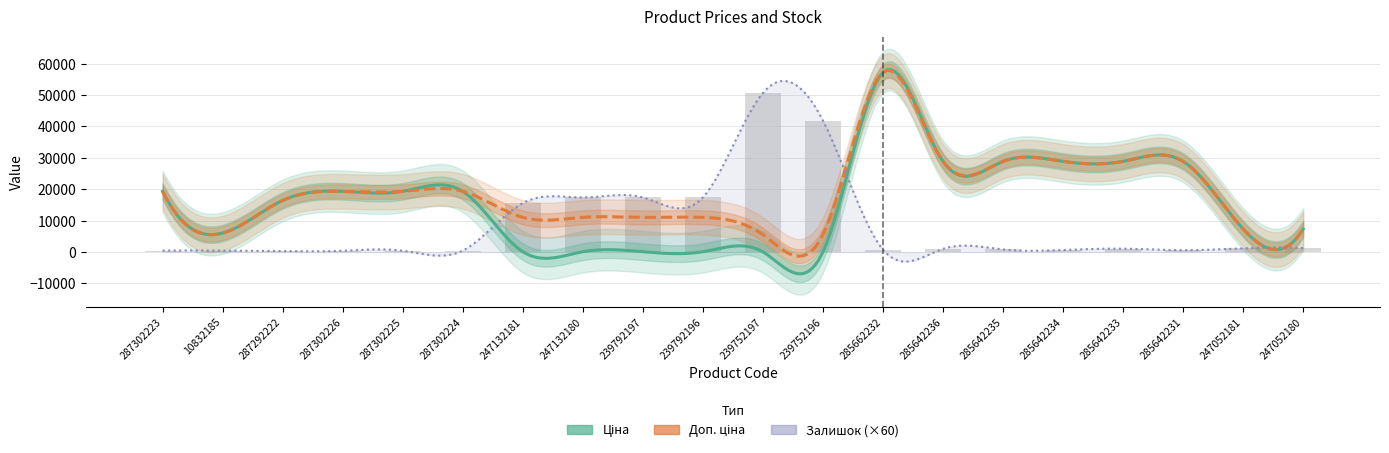

What position from the left is 285642233?

17